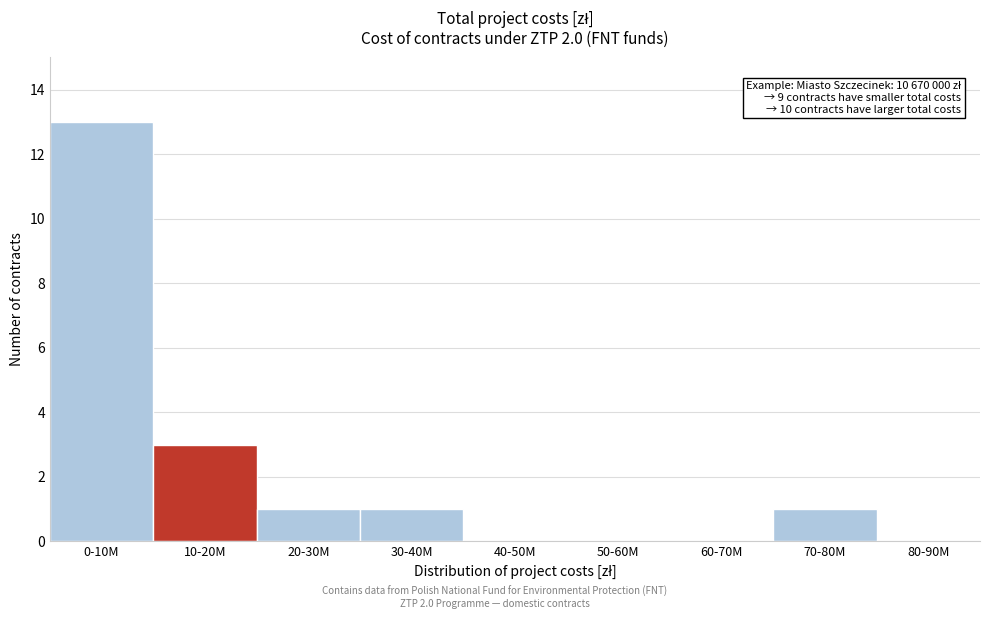

Reading left to right, list all the values displayed in this chart.

0-10M=13	10-20M=3	20-30M=1	30-40M=1	40-50M=0	50-60M=0	60-70M=0	70-80M=1	80-90M=0